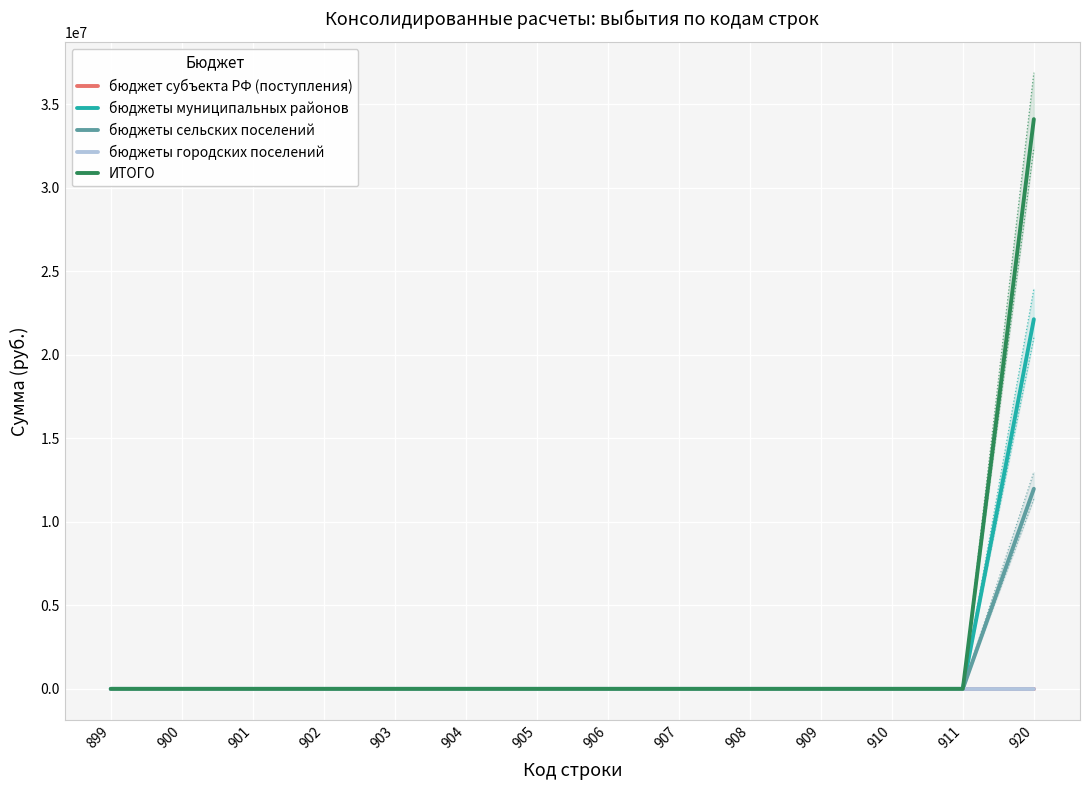

True or false: бюджеты муниципальных районов has more than 0 points higher than both neighbors.

False